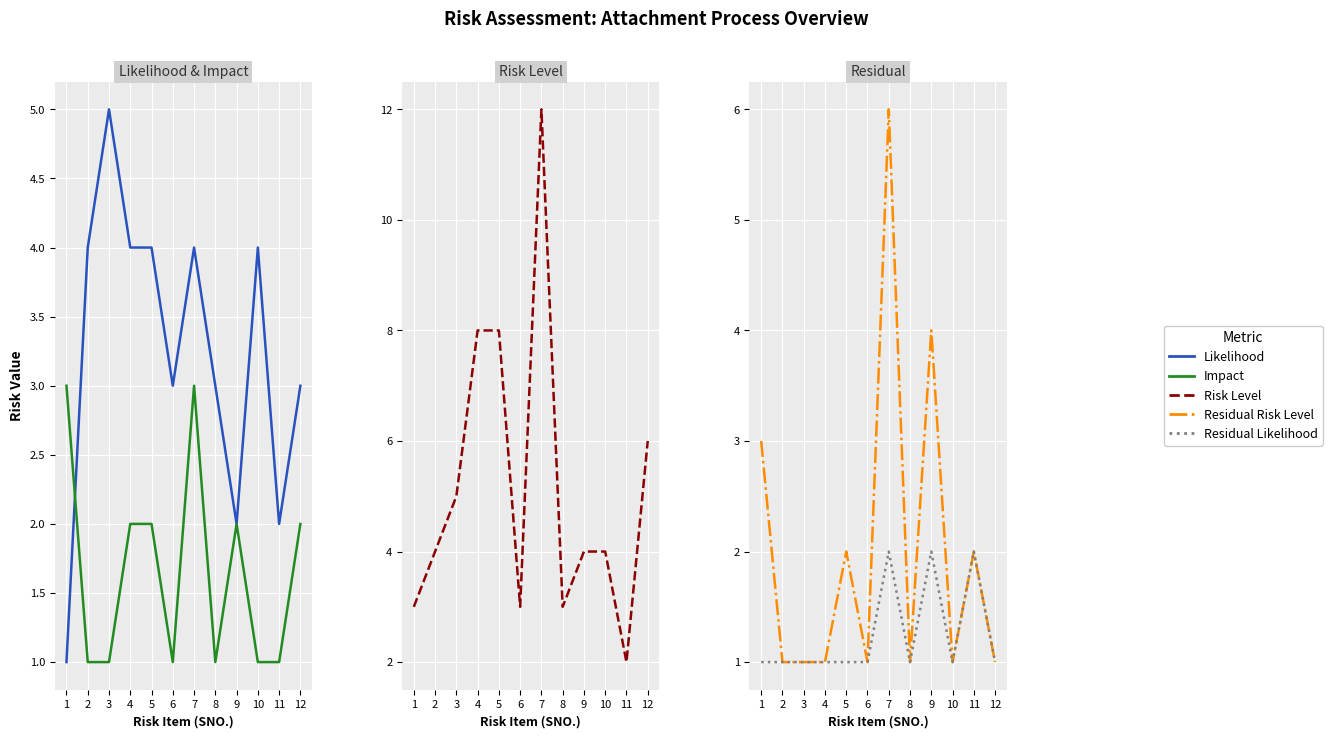

How many interior local peaks does the Residual Risk Level series have?

4